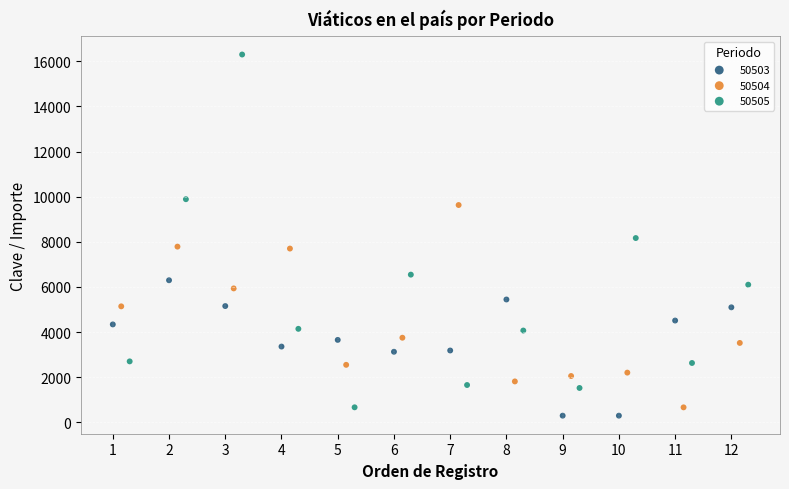

Which series contains the highest Y value?

50505